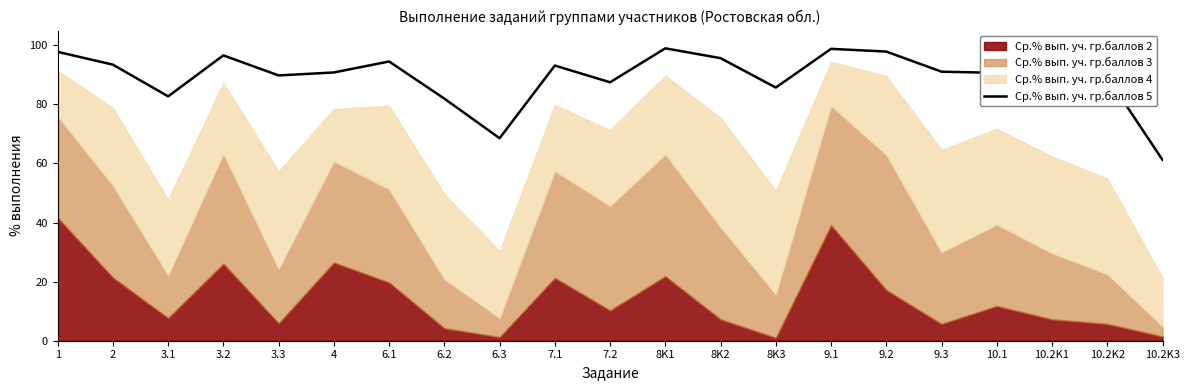

What position from the left is 9.3?

17